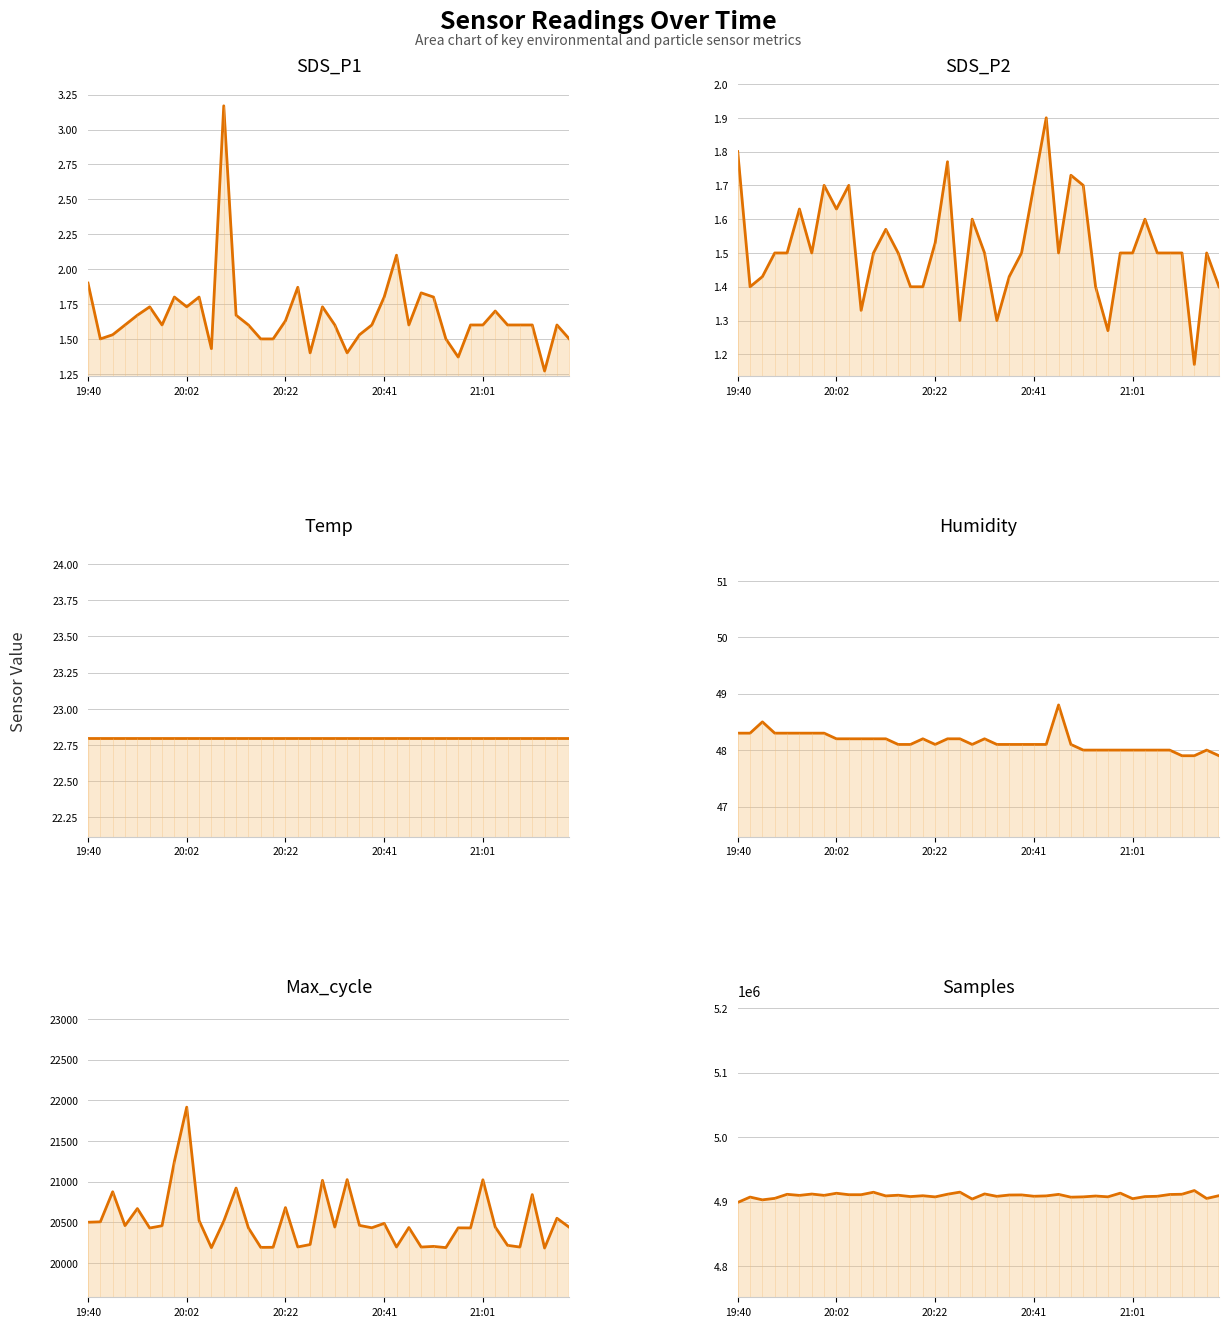

Rank the series by their maximum value, from highest to lowest.

Samples, Max_cycle, Humidity, Temp, SDS_P1, SDS_P2